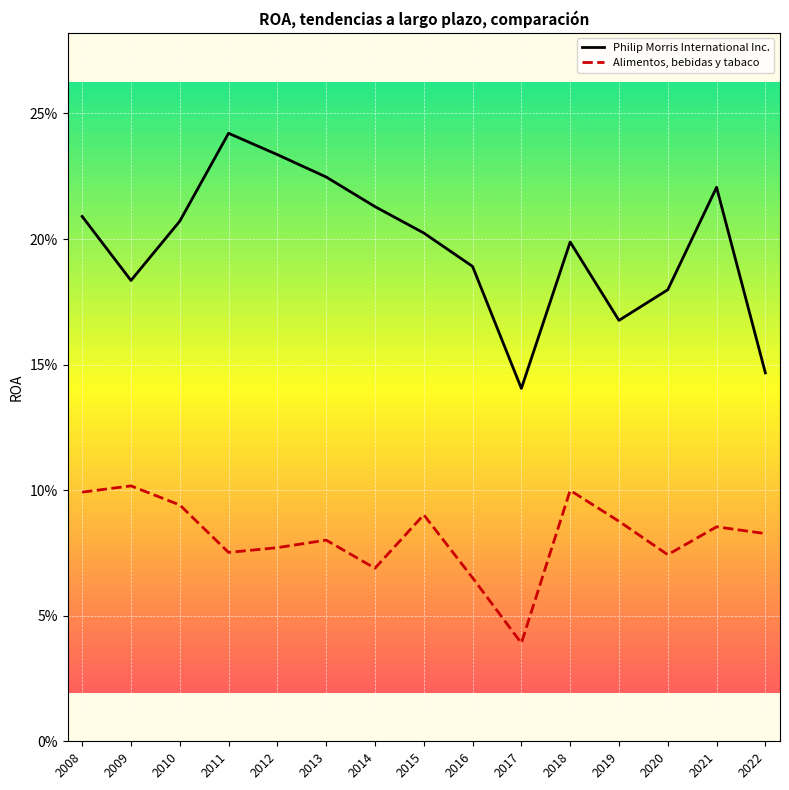

What is the value of the Philip Morris International Inc. point at the 5th from the left?

0.2